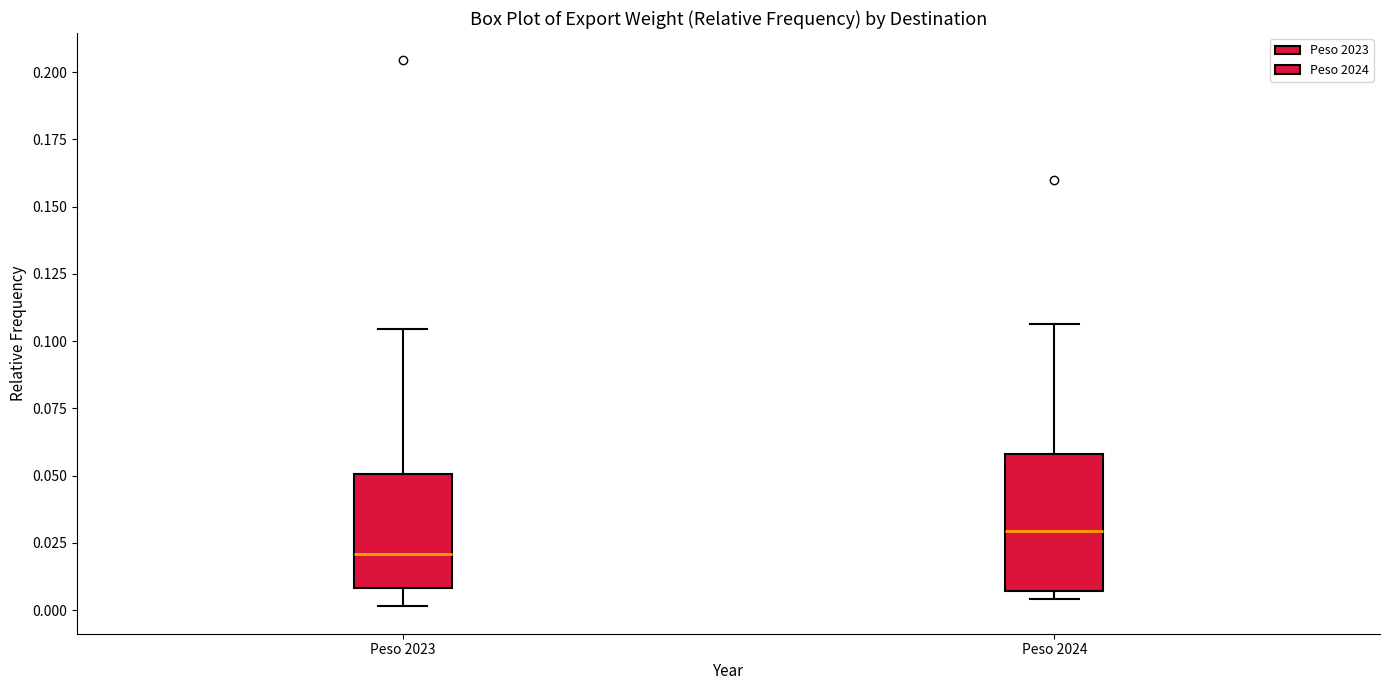

Reading left to right, transcribe this box plot: for each box, give where its median line is, the range the box spans, and where its two whiskers end, as read against the y-axis. The values are not printed on the chart, so give them approximately, as read against the axis.

Peso 2023: median 0.020, box 0.010 to 0.050, whiskers 0.000 to 0.105
Peso 2024: median 0.030, box 0.005 to 0.060, whiskers 0.005 (just below the box's lower edge) to 0.105